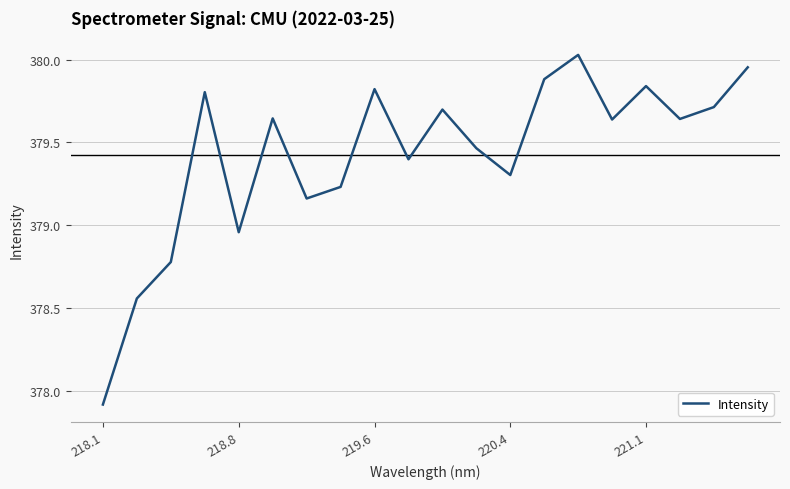

What is the difference between the maximum and minimum values?

2.1